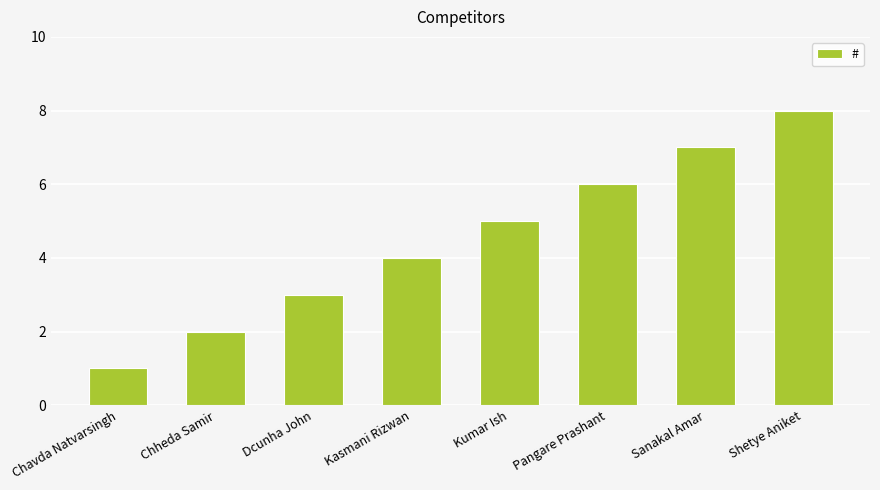

Which label corresponds to the smallest value in the chart?

Chavda Natvarsingh